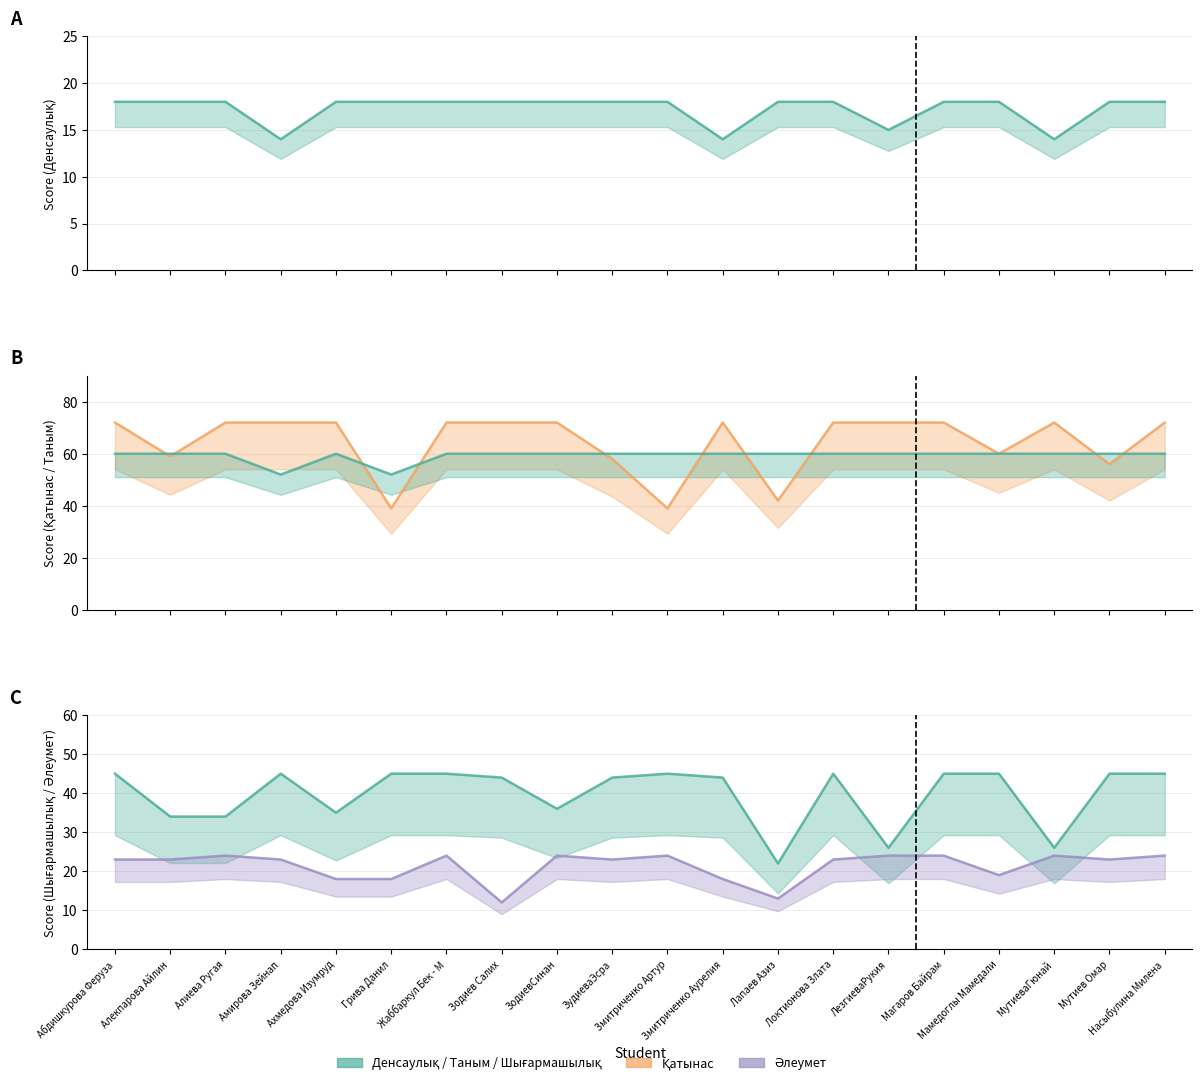

Reading left to right, transcribe all the data shown in this chart.

Денсаулық (total): Абдишкурова Феруза=18	Алекпарова Айлин=18	Алиева Ругая=18	Амирова Зейнап=14	Ахмедова Изумруд=18	Грива Данил=18	Жаббаркул Бек - М=18	Зодиев Салих=18	ЗодиевСинан=18	ЗудиеваЭсра=18	Змитриченко Артур=18	Змитриченко Аурелия=14	Лапаев Азиз=18	Локтионова Злата=18	ЛезгиеваРукия=15	Магаров Байрам=18	Мамедоглы Мамедали=18	МутиеваГюнай=14	Мутиев Омар=18	Насыбулина Милена=18
Қатынас (total): Абдишкурова Феруза=72	Алекпарова Айлин=59	Алиева Ругая=72	Амирова Зейнап=72	Ахмедова Изумруд=72	Грива Данил=39	Жаббаркул Бек - М=72	Зодиев Салих=72	ЗодиевСинан=72	ЗудиеваЭсра=58	Змитриченко Артур=39	Змитриченко Аурелия=72	Лапаев Азиз=42	Локтионова Злата=72	ЛезгиеваРукия=72	Магаров Байрам=72	Мамедоглы Мамедали=60	МутиеваГюнай=72	Мутиев Омар=56	Насыбулина Милена=72
Таным (total): Абдишкурова Феруза=60	Алекпарова Айлин=60	Алиева Ругая=60	Амирова Зейнап=52	Ахмедова Изумруд=60	Грива Данил=52	Жаббаркул Бек - М=60	Зодиев Салих=60	ЗодиевСинан=60	ЗудиеваЭсра=60	Змитриченко Артур=60	Змитриченко Аурелия=60	Лапаев Азиз=60	Локтионова Злата=60	ЛезгиеваРукия=60	Магаров Байрам=60	Мамедоглы Мамедали=60	МутиеваГюнай=60	Мутиев Омар=60	Насыбулина Милена=60
Шығармашылық (total): Абдишкурова Феруза=45	Алекпарова Айлин=34	Алиева Ругая=34	Амирова Зейнап=45	Ахмедова Изумруд=35	Грива Данил=45	Жаббаркул Бек - М=45	Зодиев Салих=44	ЗодиевСинан=36	ЗудиеваЭсра=44	Змитриченко Артур=45	Змитриченко Аурелия=44	Лапаев Азиз=22	Локтионова Злата=45	ЛезгиеваРукия=26	Магаров Байрам=45	Мамедоглы Мамедали=45	МутиеваГюнай=26	Мутиев Омар=45	Насыбулина Милена=45
Әлеумет (total): Абдишкурова Феруза=23	Алекпарова Айлин=23	Алиева Ругая=24	Амирова Зейнап=23	Ахмедова Изумруд=18	Грива Данил=18	Жаббаркул Бек - М=24	Зодиев Салих=12	ЗодиевСинан=24	ЗудиеваЭсра=23	Змитриченко Артур=24	Змитриченко Аурелия=18	Лапаев Азиз=13	Локтионова Злата=23	ЛезгиеваРукия=24	Магаров Байрам=24	Мамедоглы Мамедали=19	МутиеваГюнай=24	Мутиев Омар=23	Насыбулина Милена=24